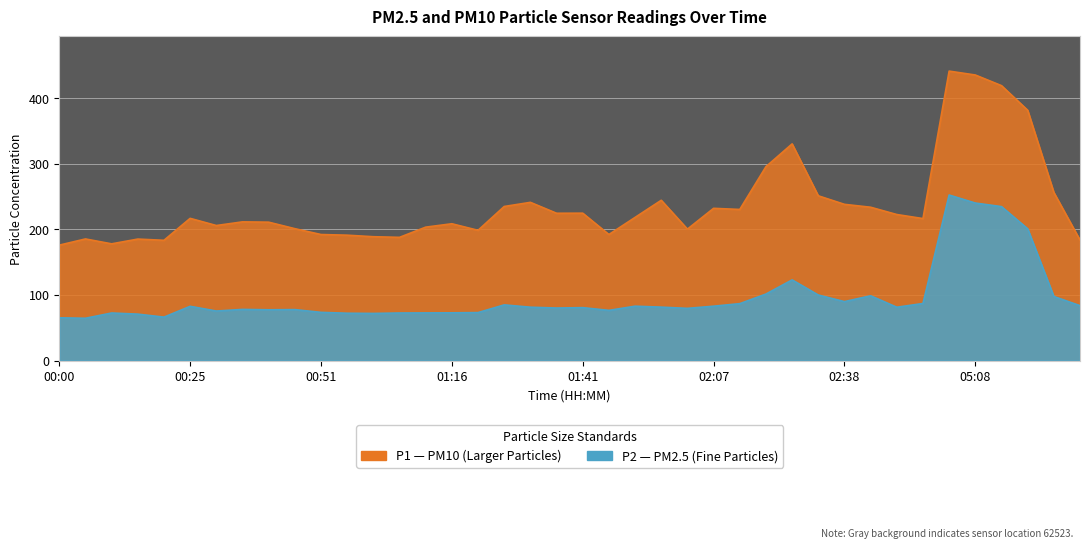

Where is P2 nearest to the value 158?

02:28